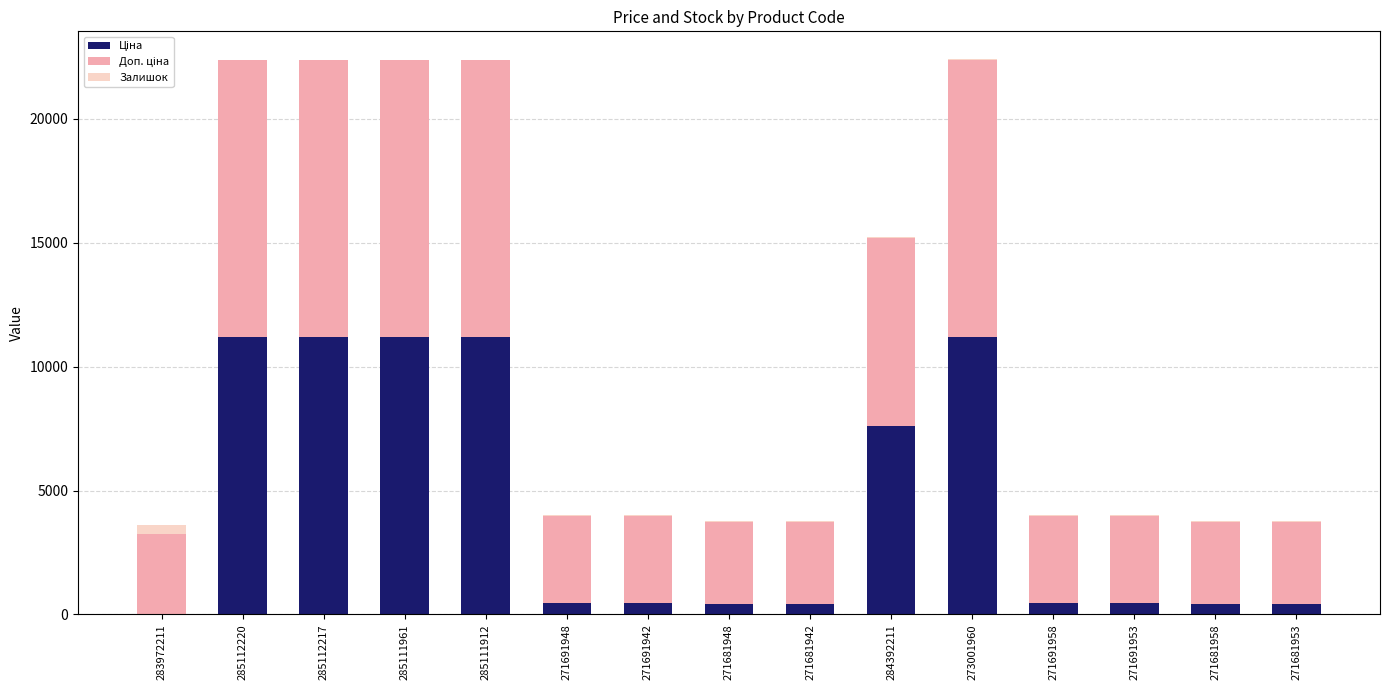

What is the highest value of the Ціна series?

11188.2